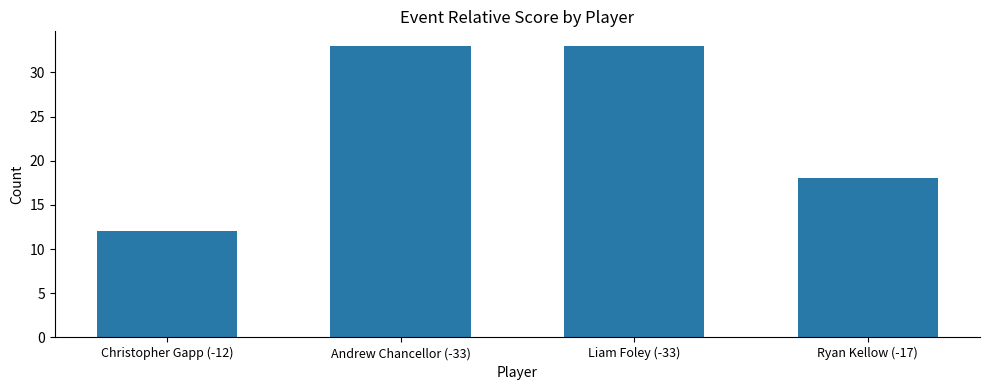

What position from the left is Christopher Gapp (-12)?

1